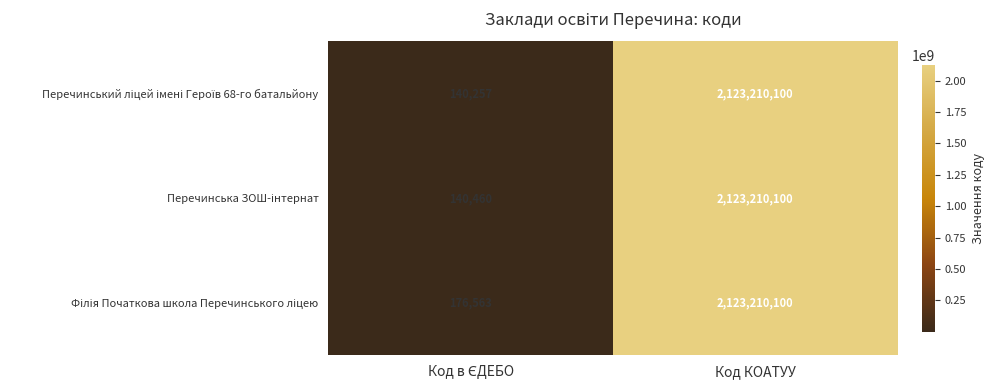

At which category is the sum across all series the highest?

Код КОАТУУ